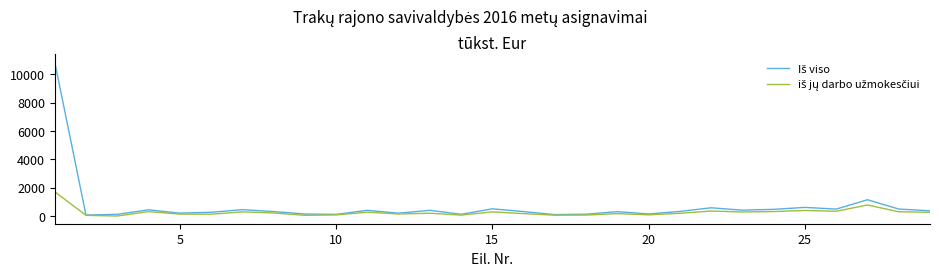

What is the maximum value shown in the chart?

10886.4